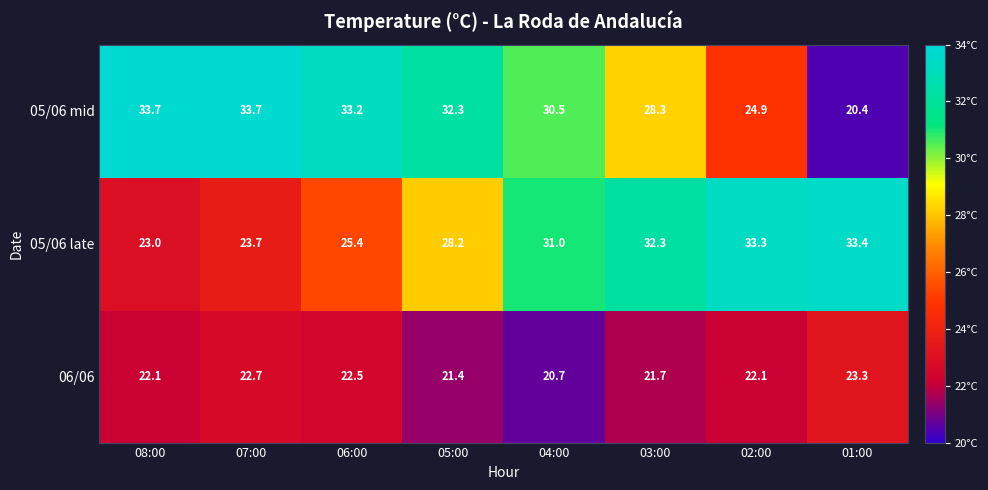

What is the total value across all series at 03:00?

82.3